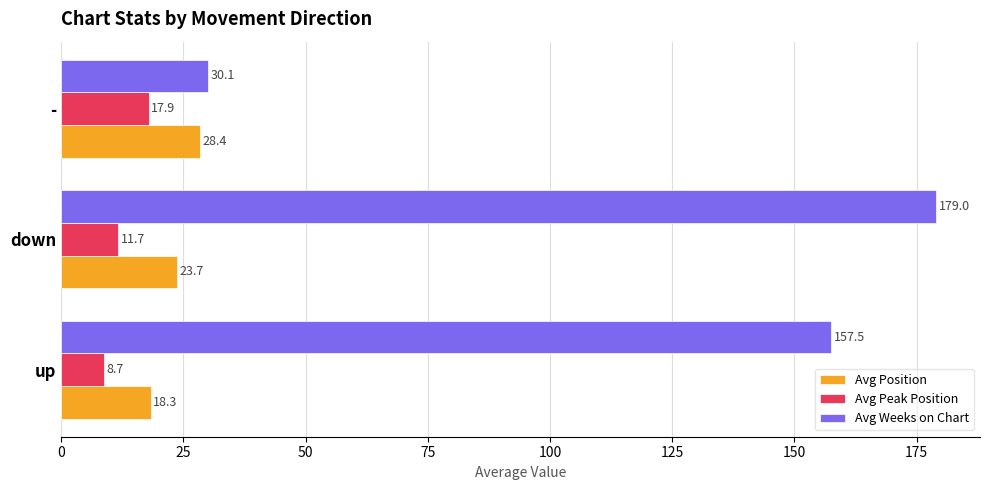

What is the sum of all Avg Peak Position values?

38.3